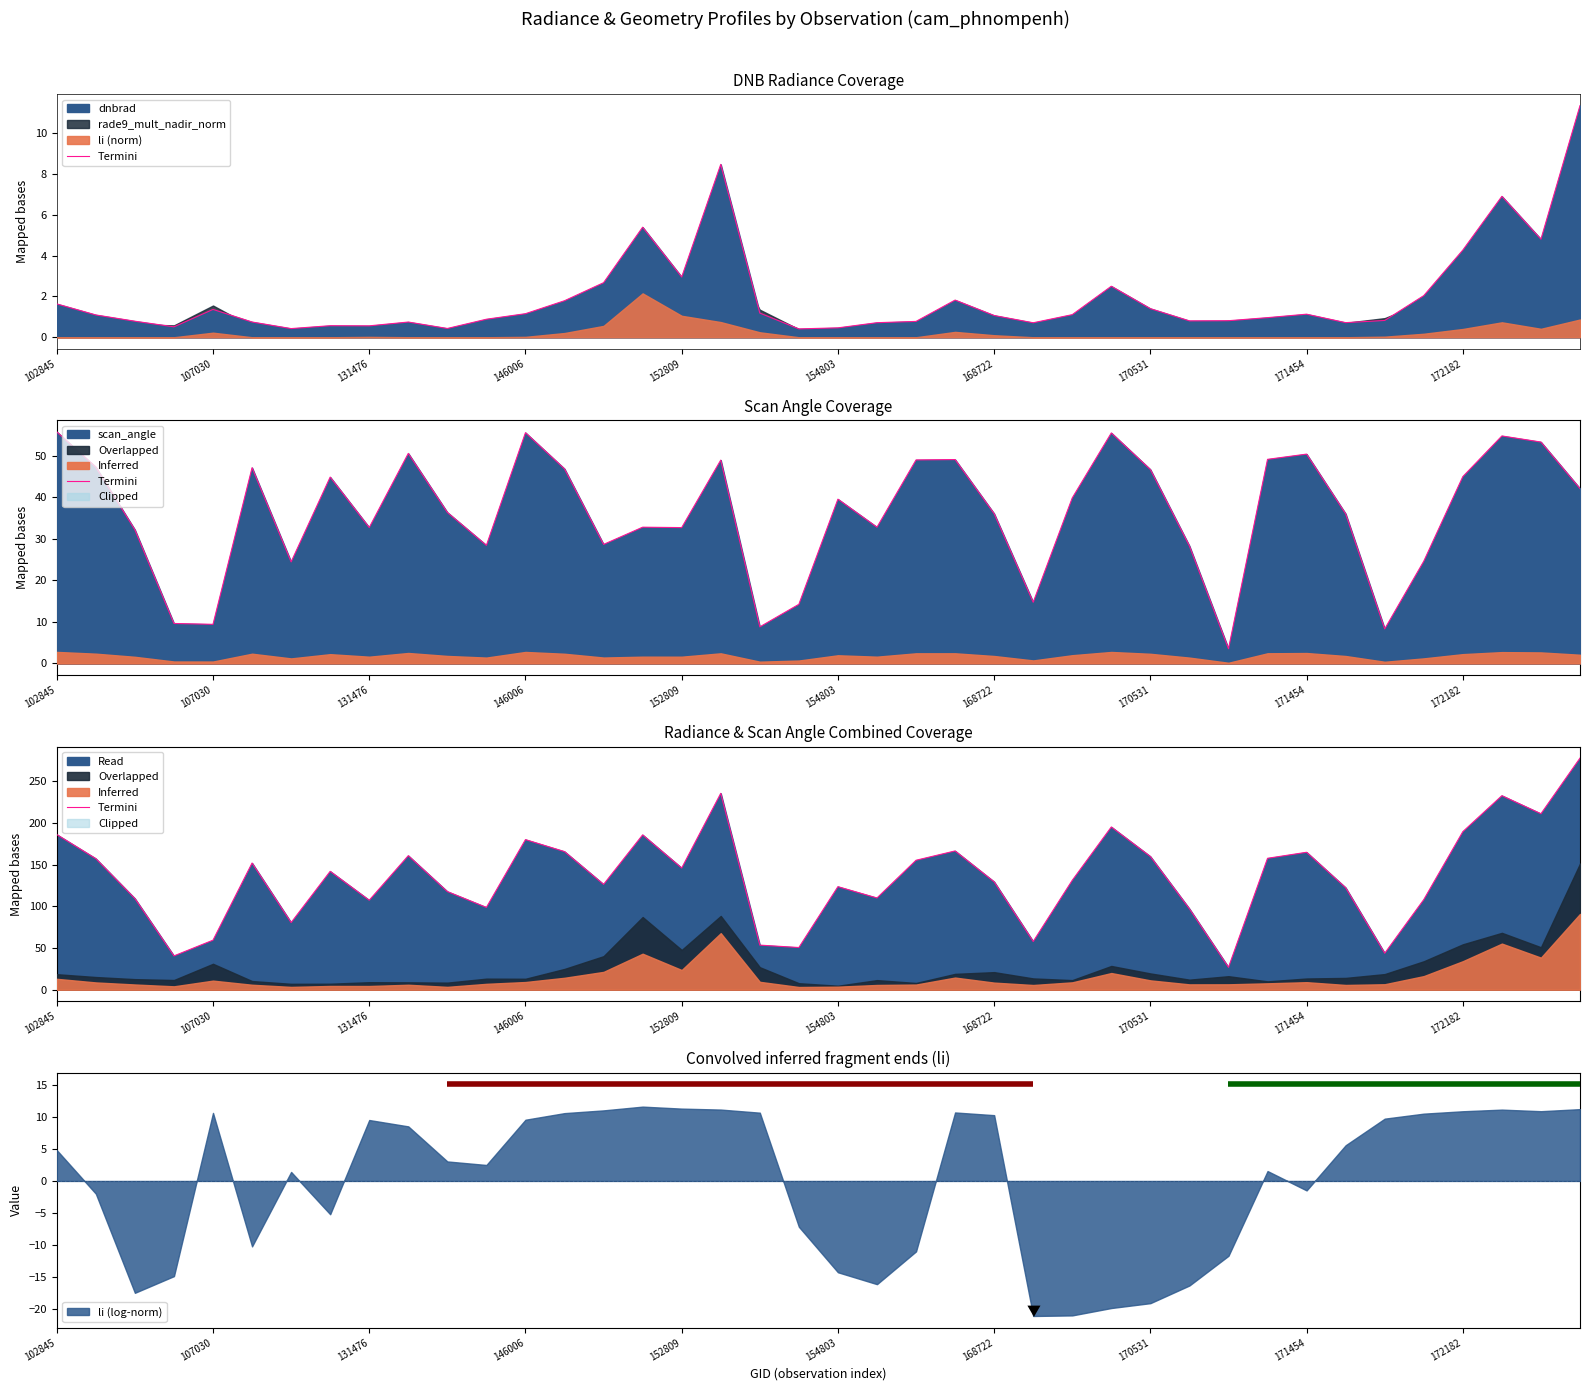

At which category does the chart reach its minimum across all series?

30